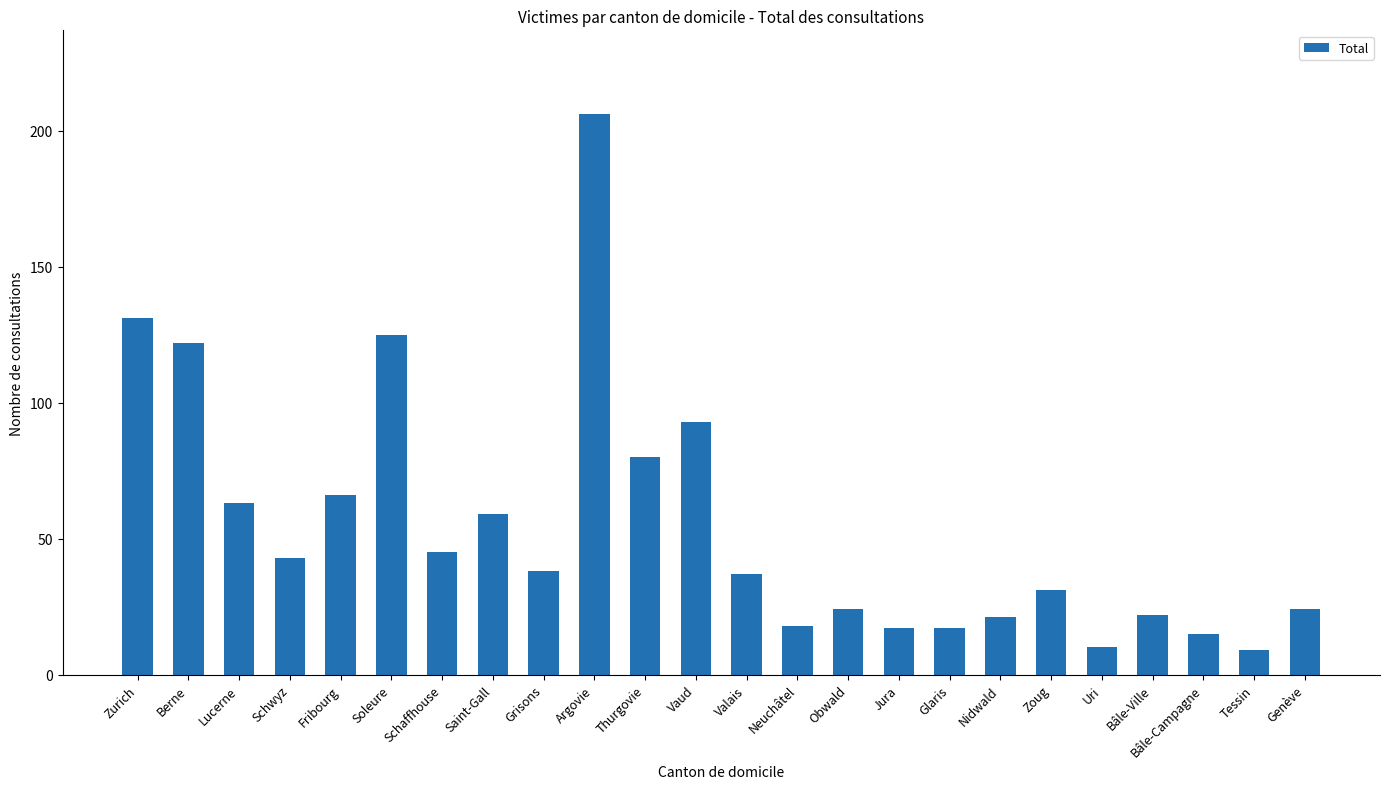

What is the sum of the values at Bâle-Campagne and Jura?

32